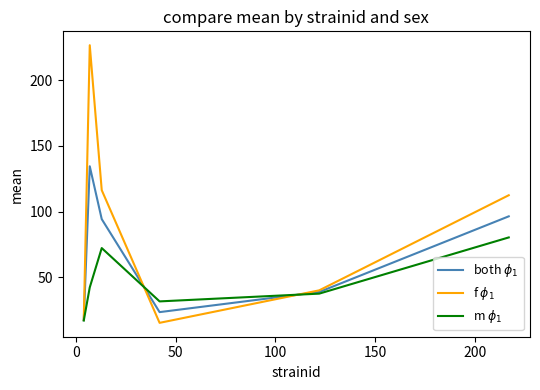

What is the smallest value displayed?

15.5